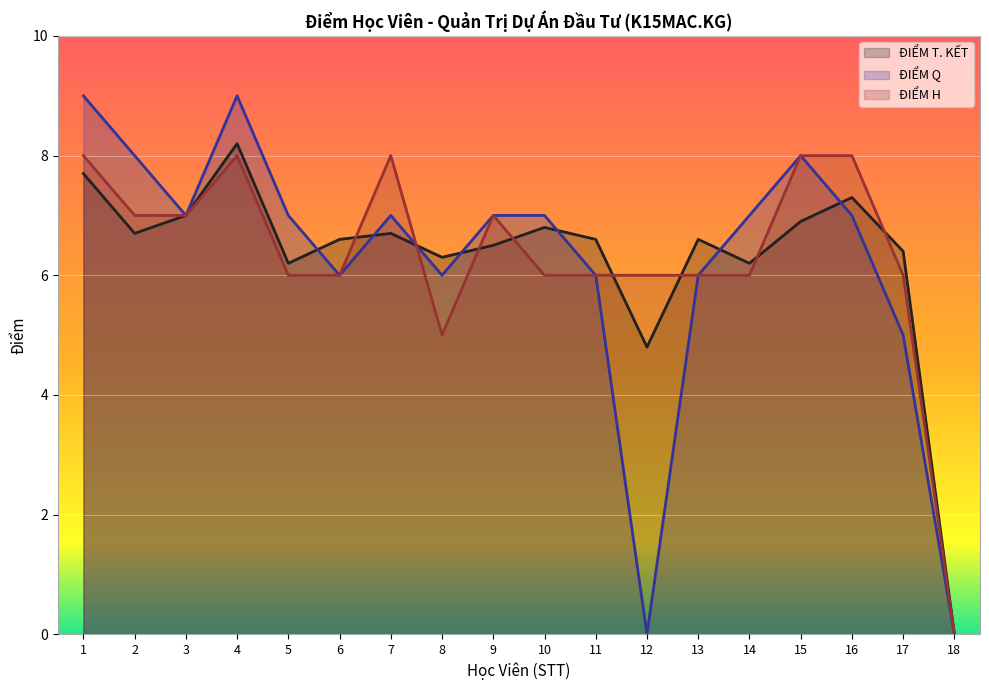

Which label corresponds to the largest value in the chart?

1